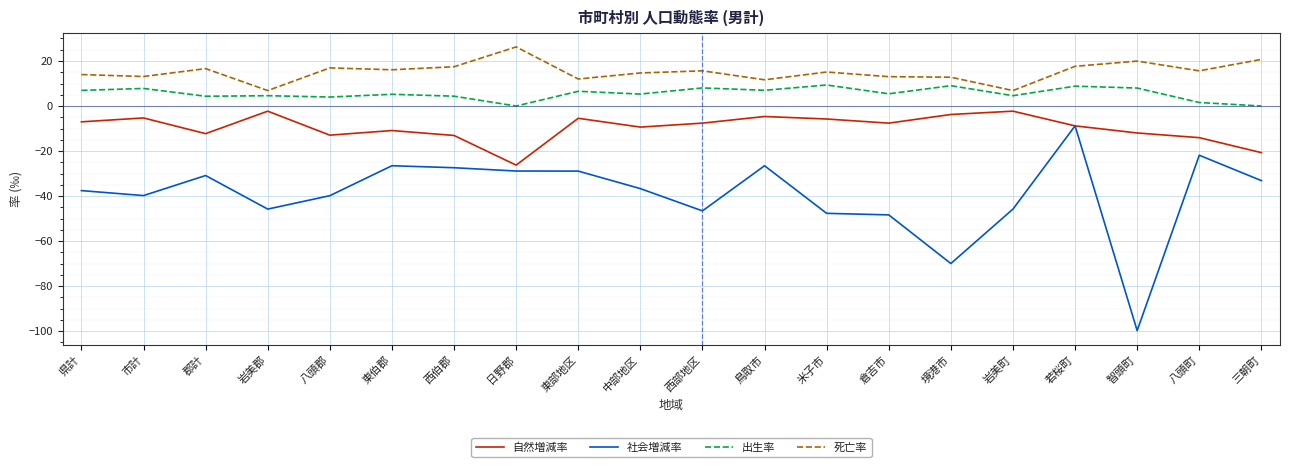

Count the number of data series in this chart.

4